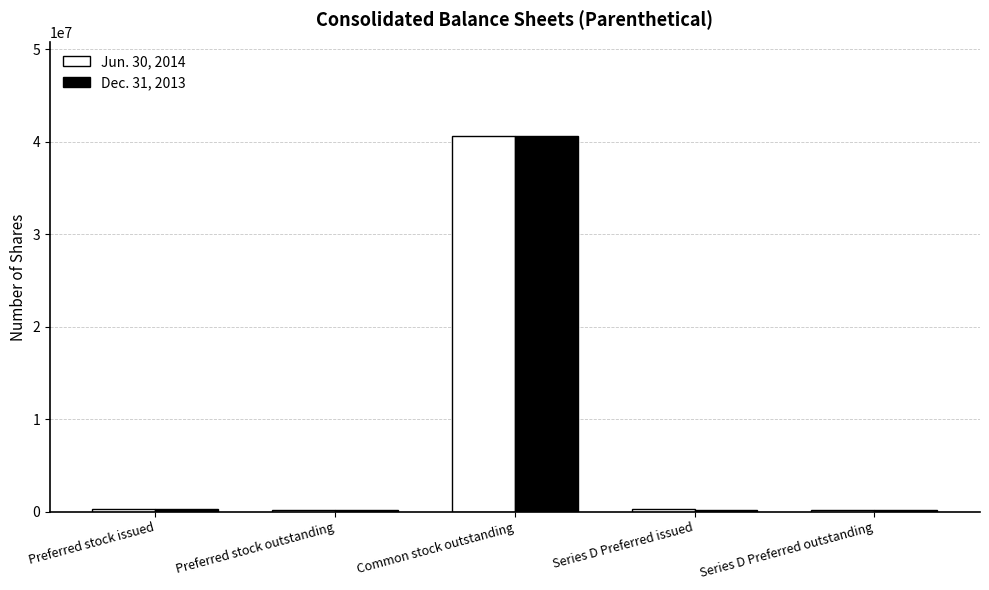

At which category is the sum across all series the highest?

Common stock outstanding